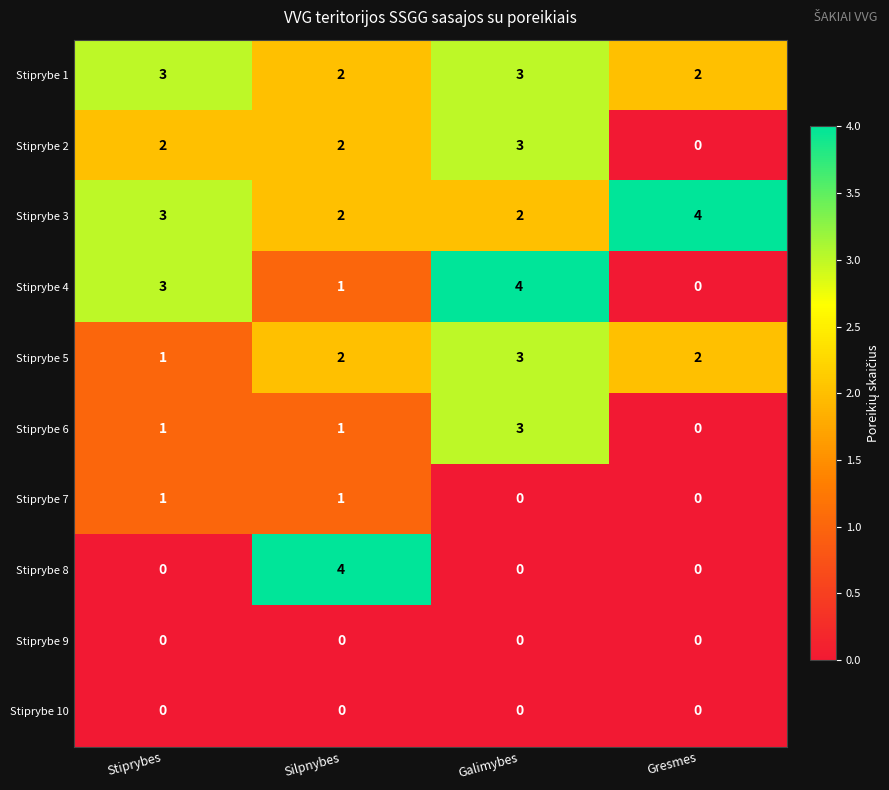

What is the sum of the Stiprybe 5 values at Gresmes and Stiprybes?

3